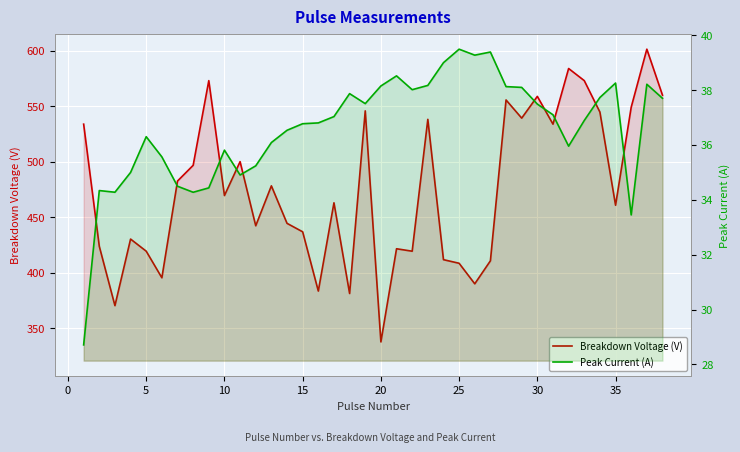

How many interior local peaks does the Breakdown Voltage (V) series have?

12